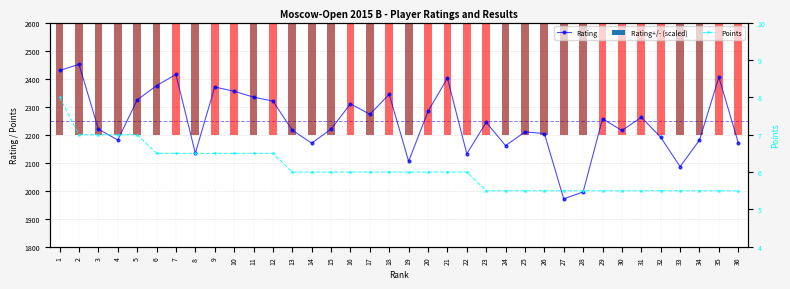

What is the spread (max minus min) of values at 7?

2408.5